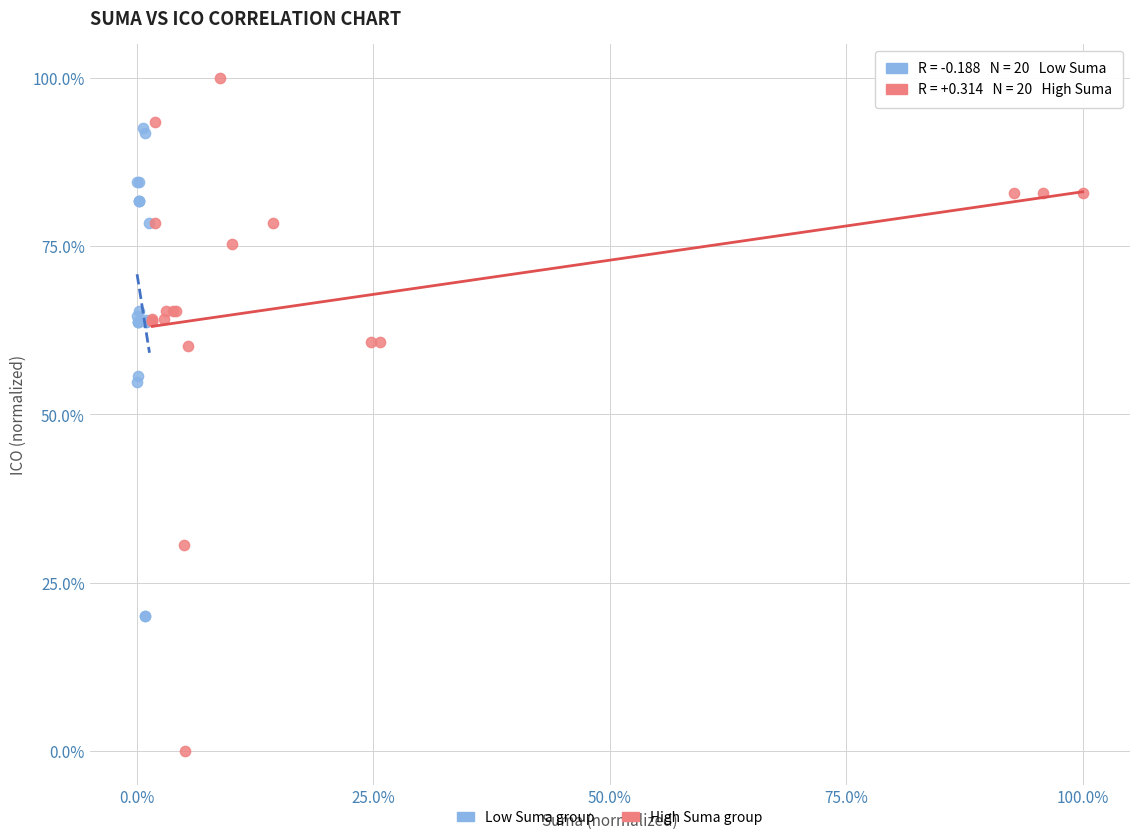

What are all the series names shown in the legend?

Low Suma group, High Suma group